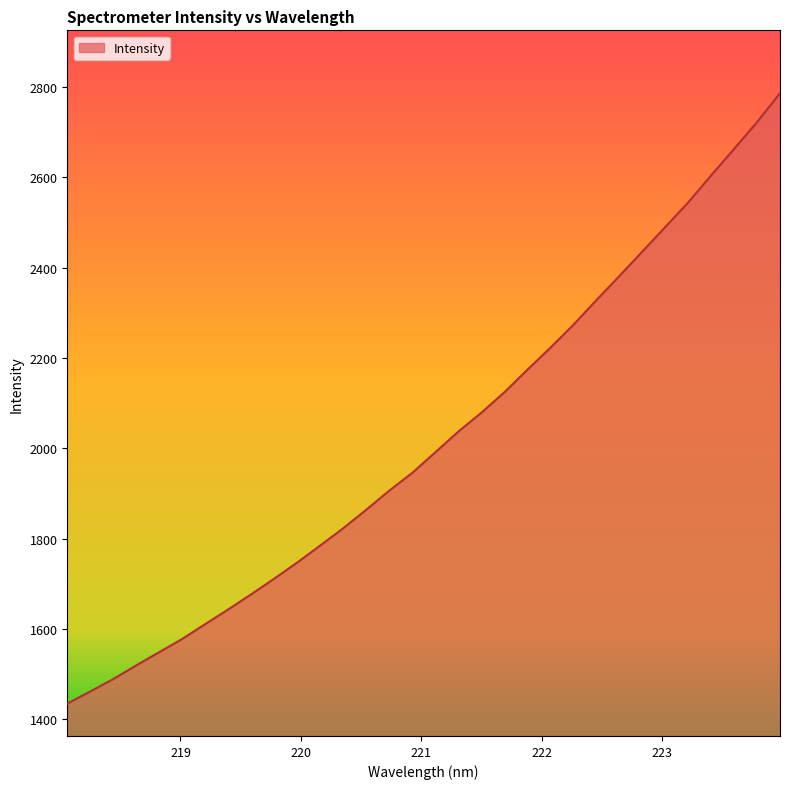

What is the difference between the maximum and minimum values?

1351.9